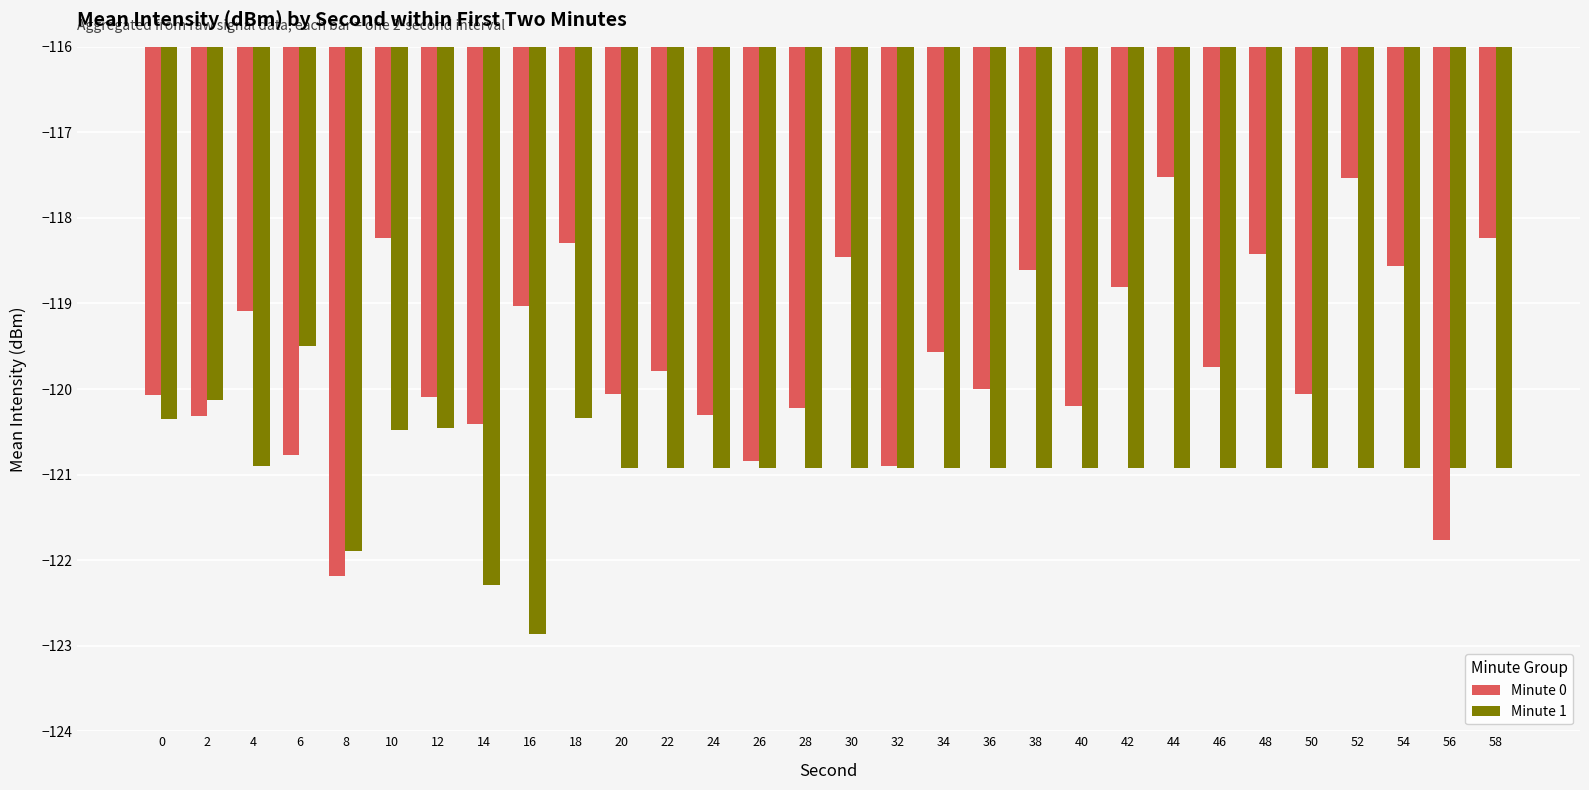

Does the chart contain stacked bars?

No